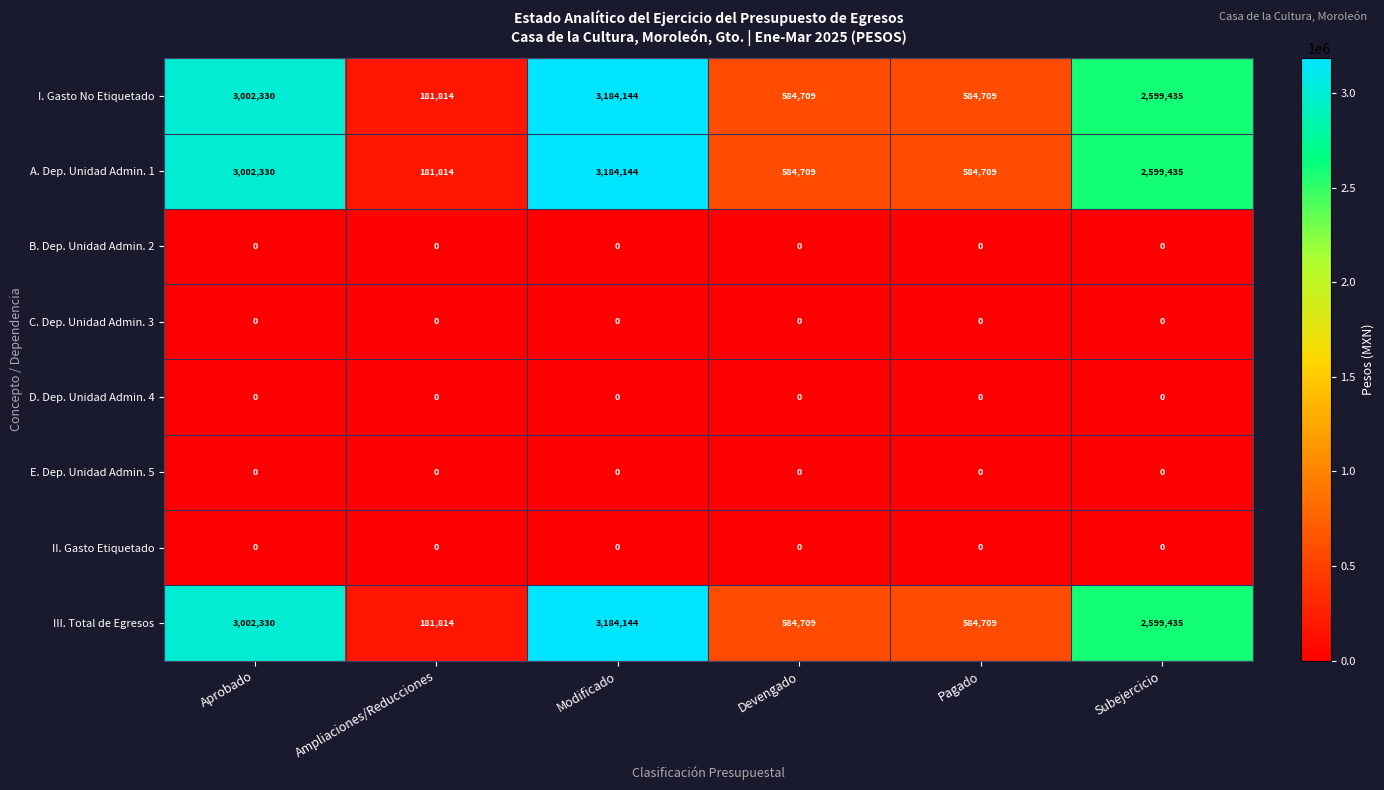

What is the total value across all series at Subejercicio?

7798305